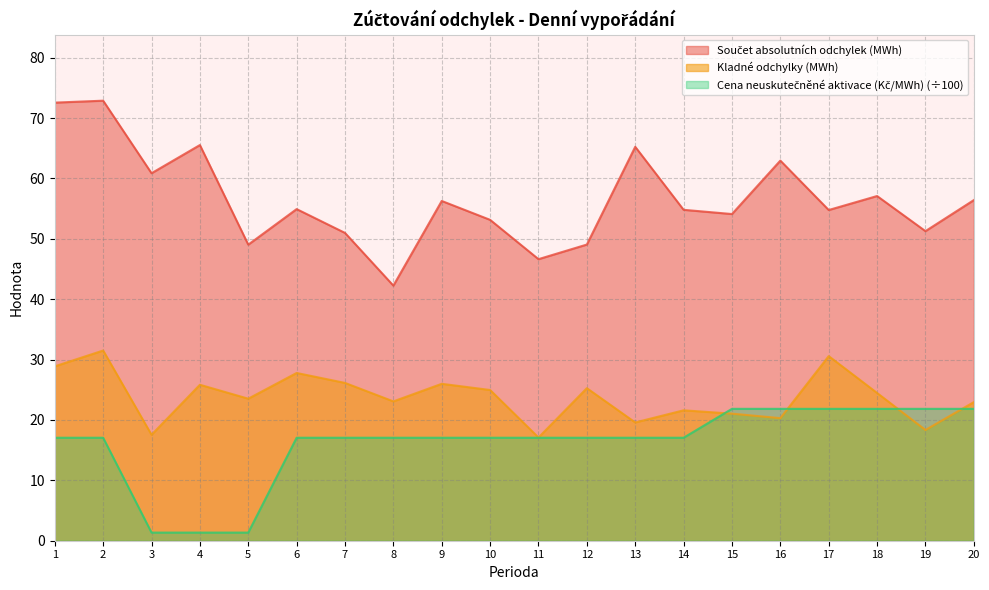

What is the average value of the Součet absolutních odchylek (MWh) series?

56.5